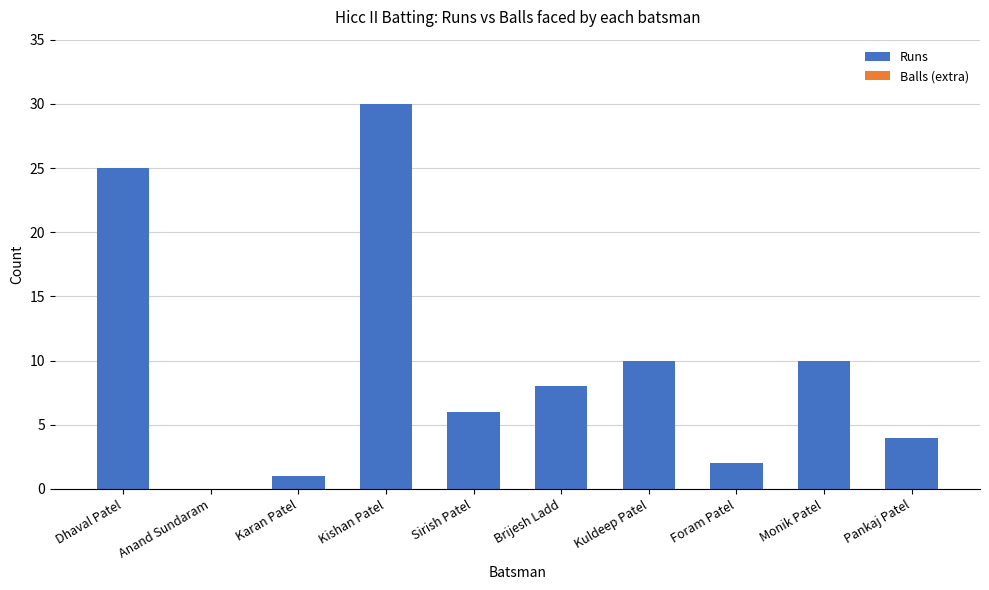

Reading left to right, extract all data points from this chart.

Dhaval Patel=25	Anand Sundaram=0	Karan Patel=1	Kishan Patel=30	Sirish Patel=6	Brijesh Ladd=8	Kuldeep Patel=10	Foram Patel=2	Monik Patel=10	Pankaj Patel=4